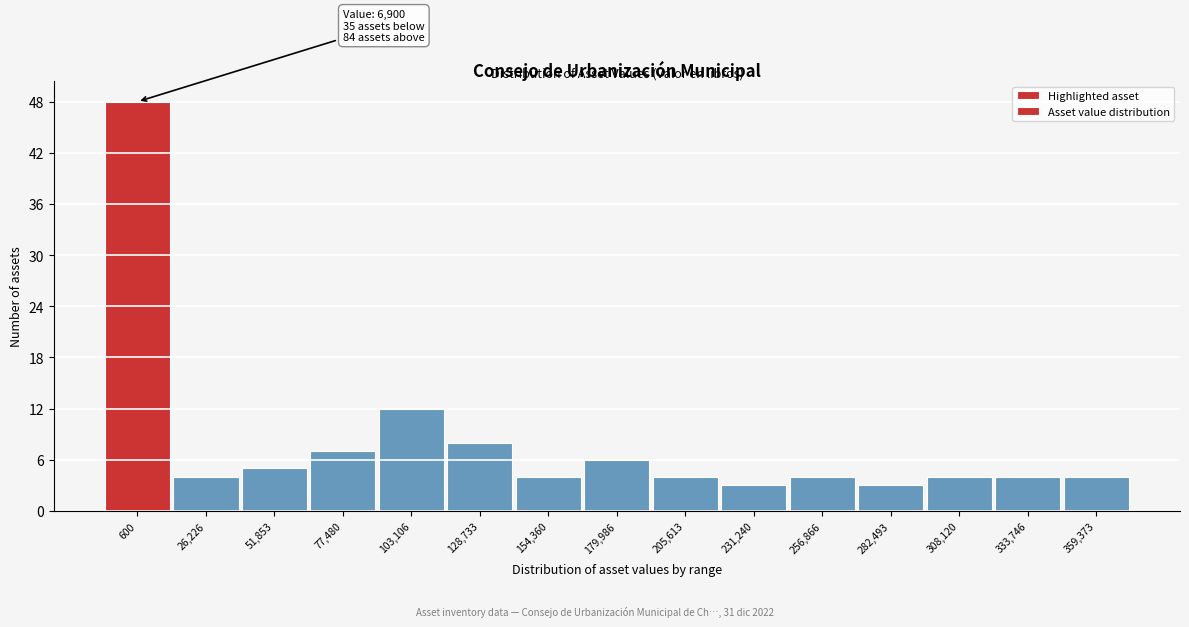

Reading left to right, transcribe all the data shown in this chart.

600=48	26,226=4	51,853=5	77,480=7	103,106=12	128,733=8	154,360=4	179,986=6	205,613=4	231,240=3	256,866=4	282,493=3	308,120=4	333,746=4	359,373=4